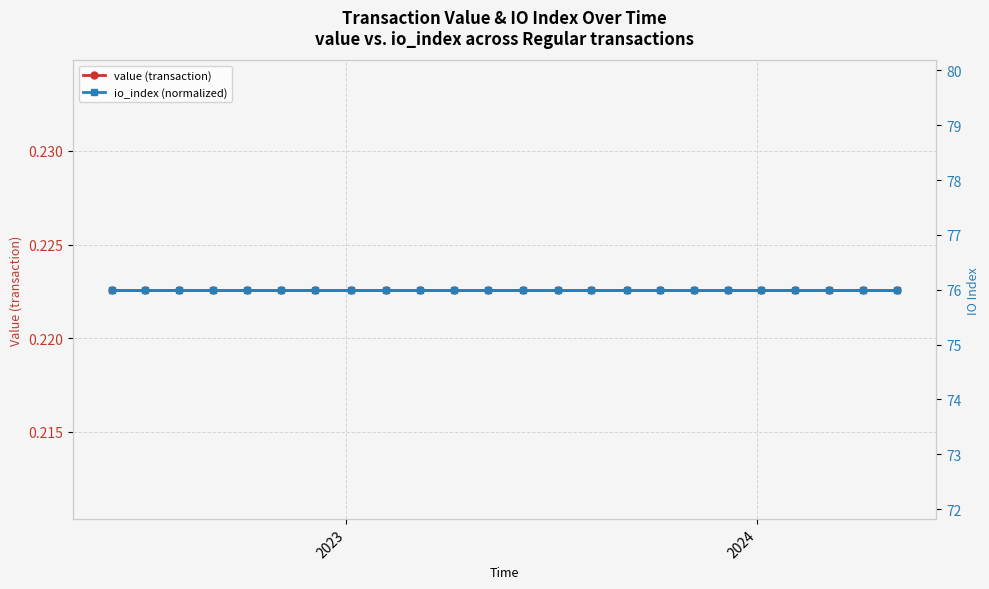

Which series has the widest spread of values?

value (transaction)